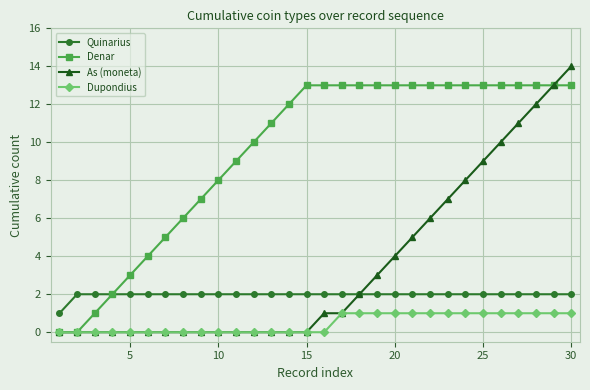

What is the value of the Dupondius point at the 27th from the left?

1